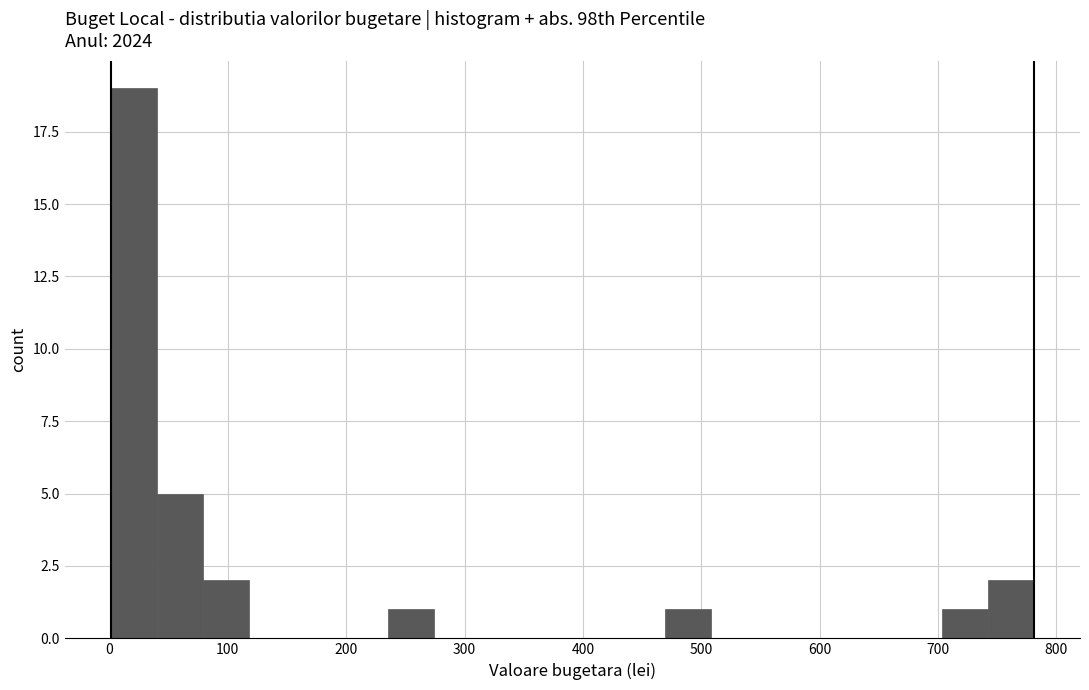

Around what value on the x-axis is the tallest bar? Give the approximate position of its centre, as read against the axis.

20